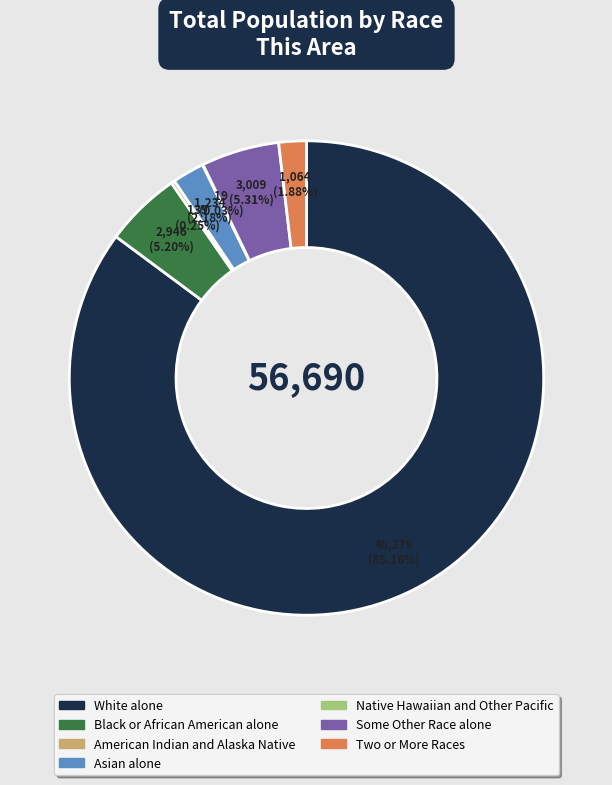

Do White alone and Black or African American alone together represent more than half of the pie?

Yes